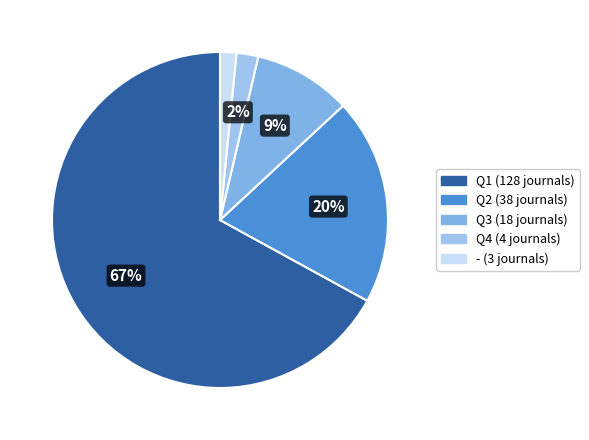

Rank the categories by value from lowest to highest.

-, Q4, Q3, Q2, Q1